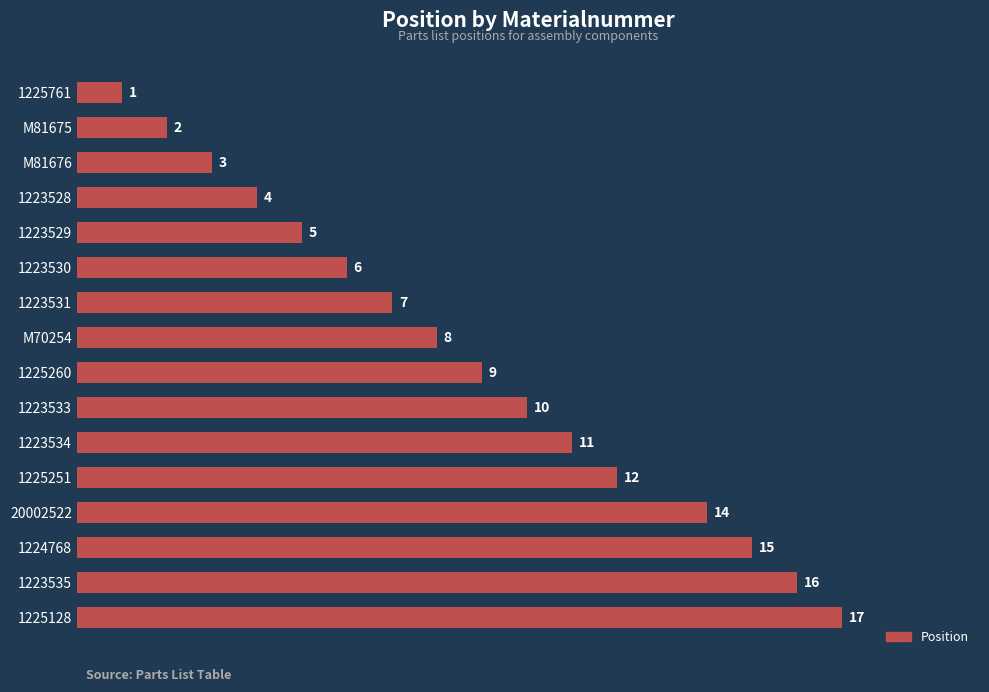

True or false: the data shows 7 at 1223531.

True